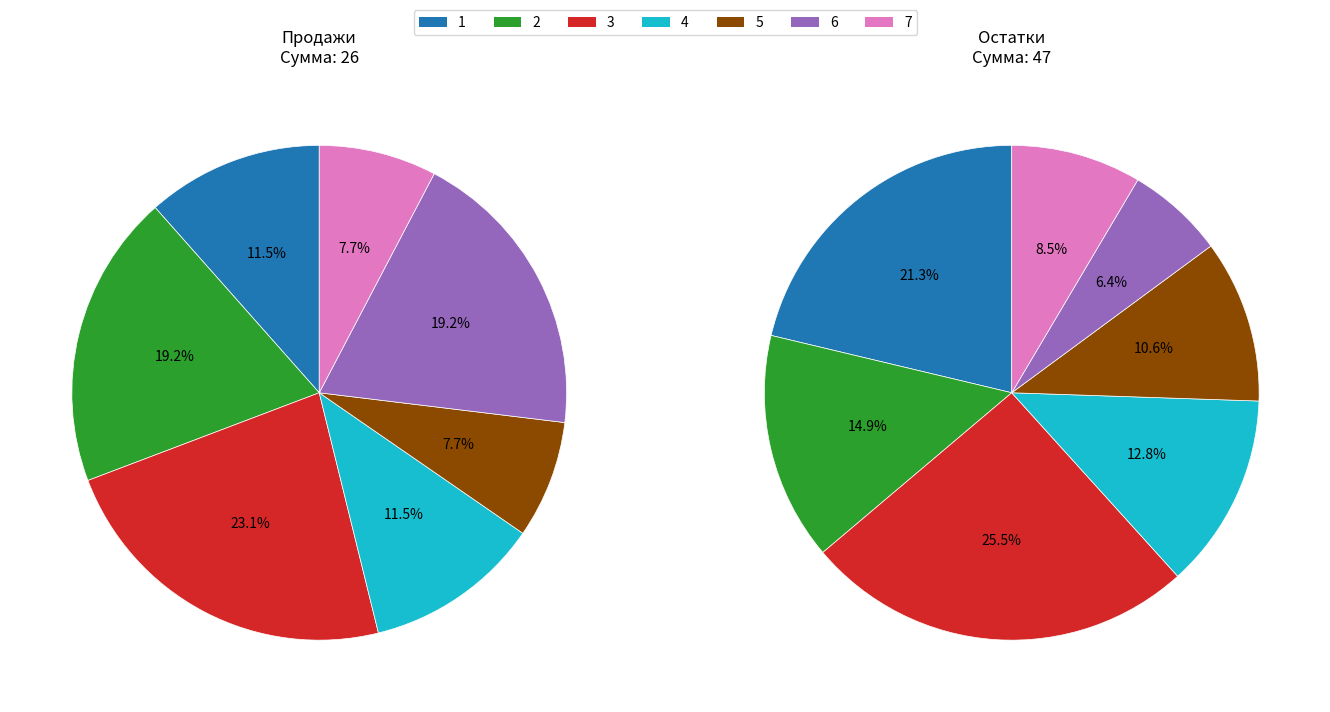

How many slices are in this pie chart?

7